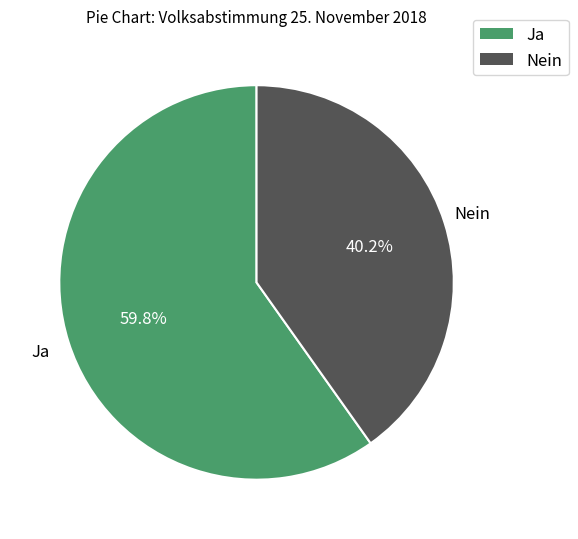

To the nearest percent, what is the difference between the largest and smallest slice percentages?

20%